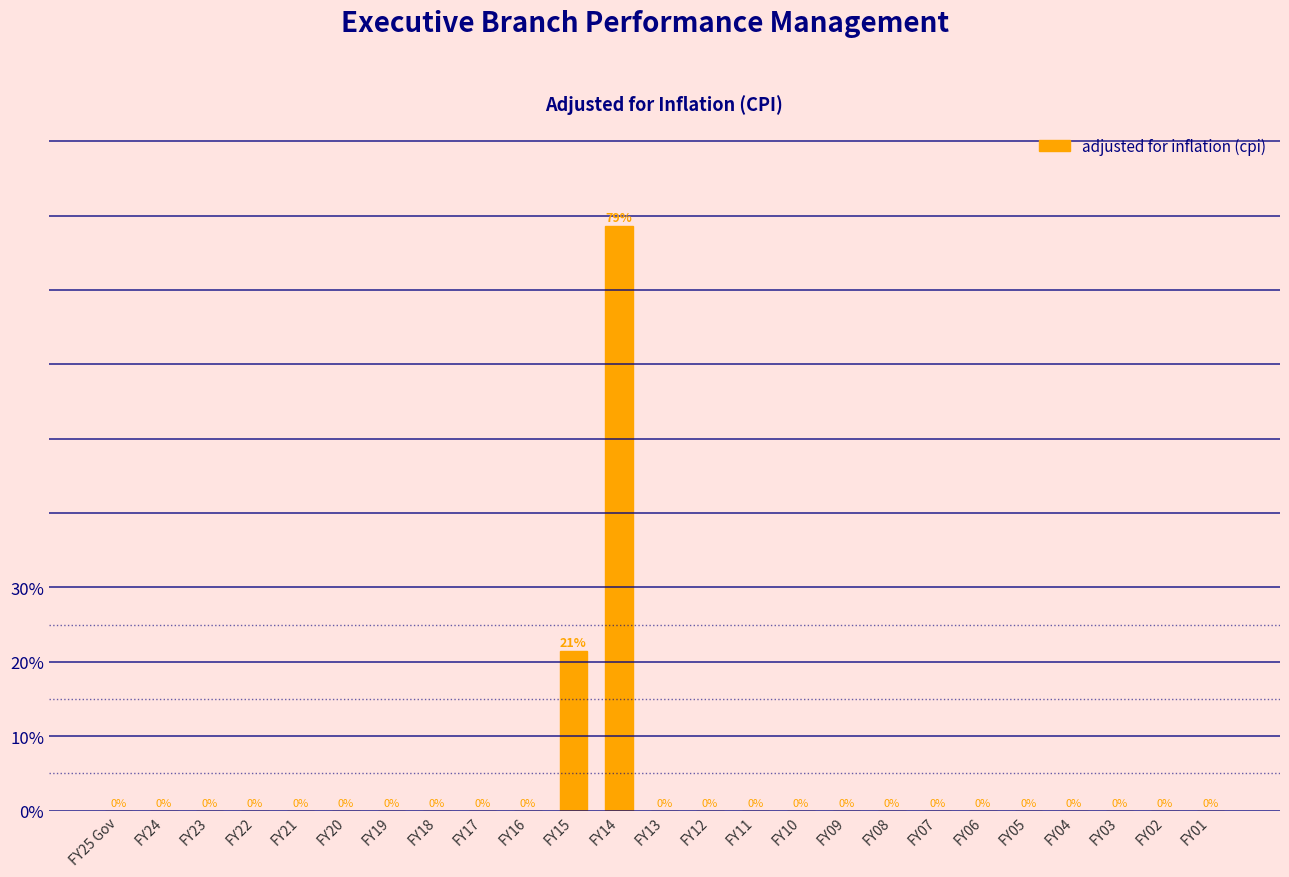

What is the sum of all values?

100.0